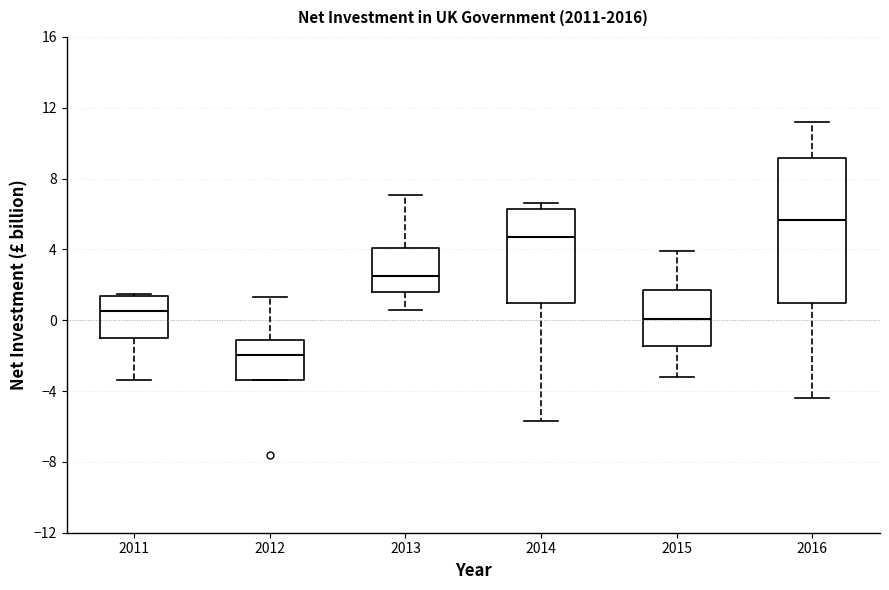

Reading left to right, read every box against the y-axis: the position of its median line, the range the box covers, and the ends of its whiskers. The values are not printed on the chart, so give them approximately, as read against the axis.

2011: median 0.5, box -1.0 to 1.5, whiskers -3.5 to 1.5
2012: median -2.0, box -3.5 to -1.0, whiskers -3.5 to 1.5
2013: median 2.5, box 1.5 to 4.0, whiskers 0.5 to 7.0
2014: median 4.5, box 1.0 to 6.5, whiskers -5.5 to 6.5 (just above the box's upper edge)
2015: median 0.0, box -1.5 to 1.5, whiskers -3.0 to 4.0
2016: median 5.5, box 1.0 to 9.0, whiskers -4.5 to 11.0